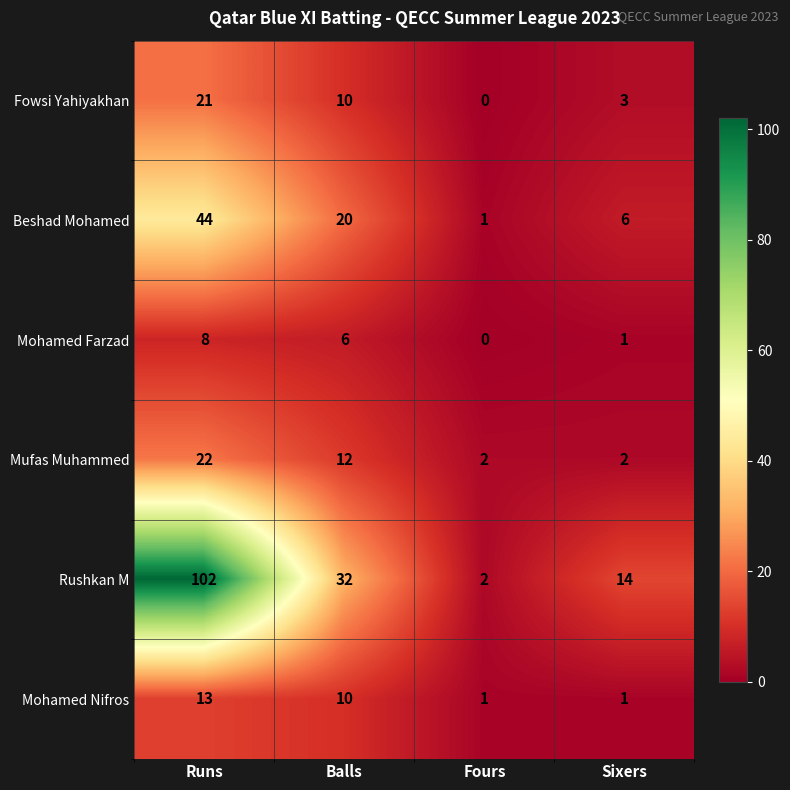

At how many categories does at least one series exceed 45?

1